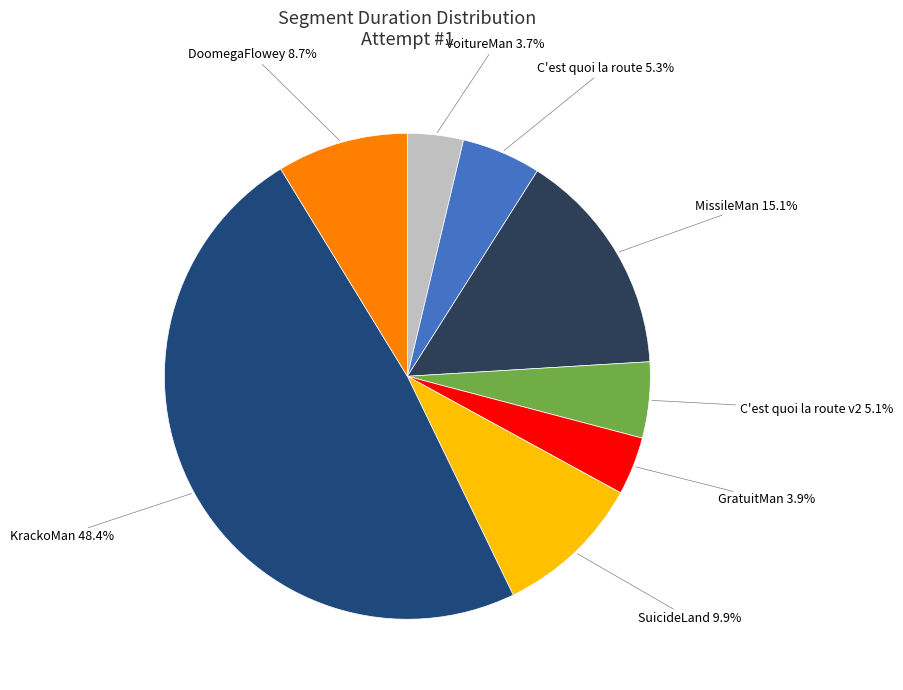

Does DoomegaFlowey account for over 50% of the chart?

No